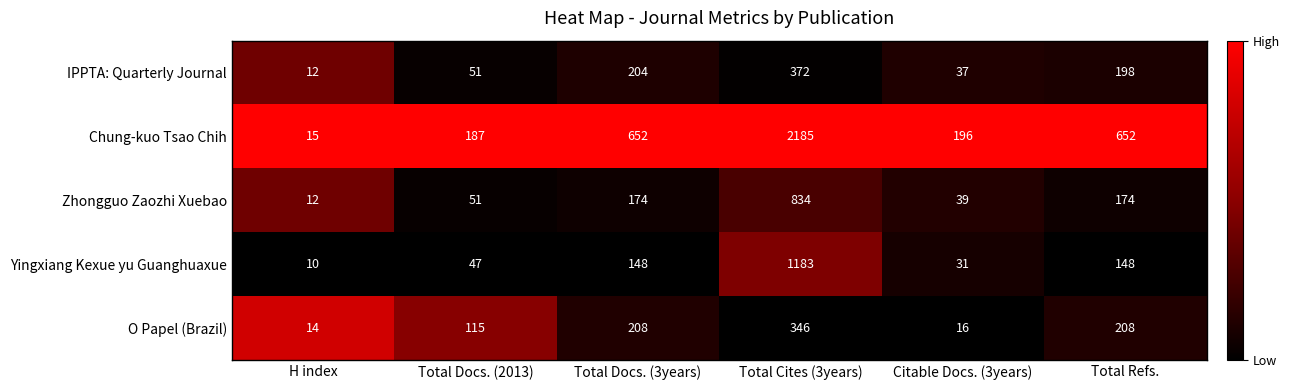

What is the difference between the maximum and minimum values in the Zhongguo Zaozhi Xuebao series?

822